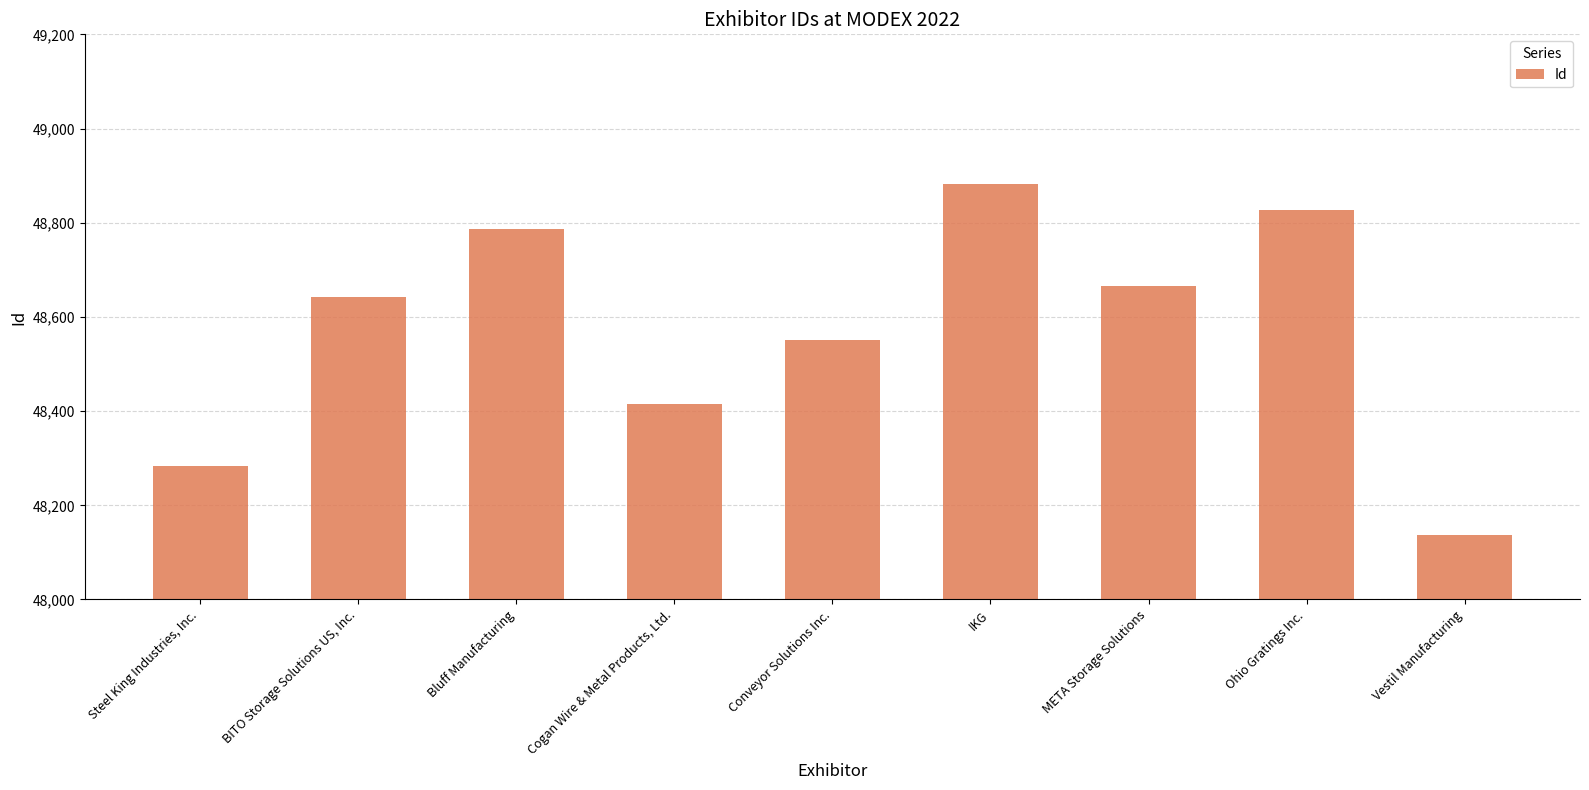

List the labels in order of value, largest first.

IKG, Ohio Gratings Inc., Bluff Manufacturing, META Storage Solutions, BITO Storage Solutions US, Inc., Conveyor Solutions Inc., Cogan Wire & Metal Products, Ltd., Steel King Industries, Inc., Vestil Manufacturing